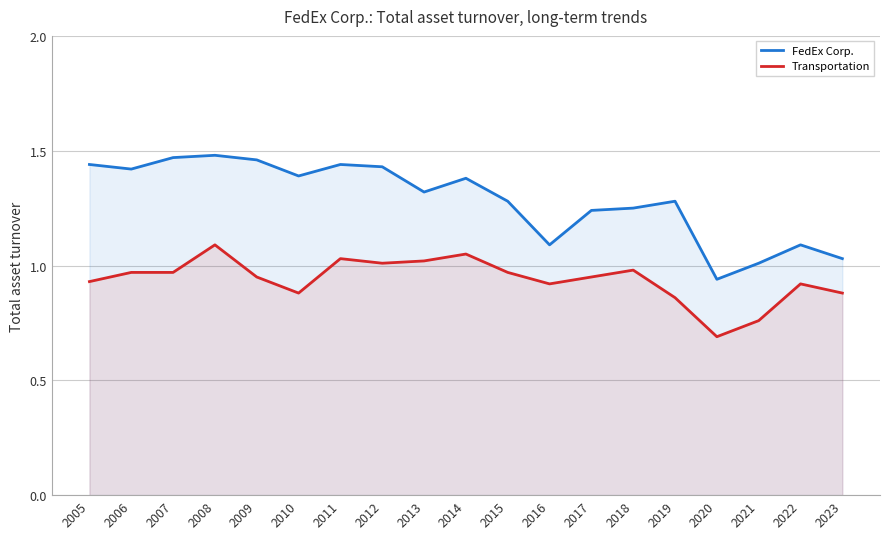

The value of Transportation at 2021 is 0.8. True or false?

True